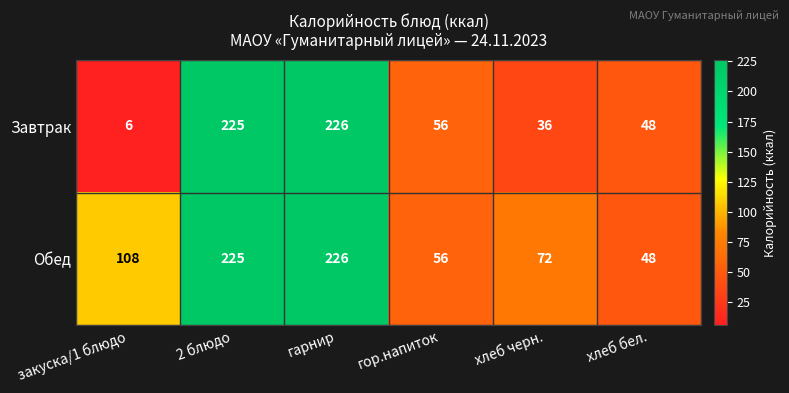

How many data points in Завтрак are less than 56?

3